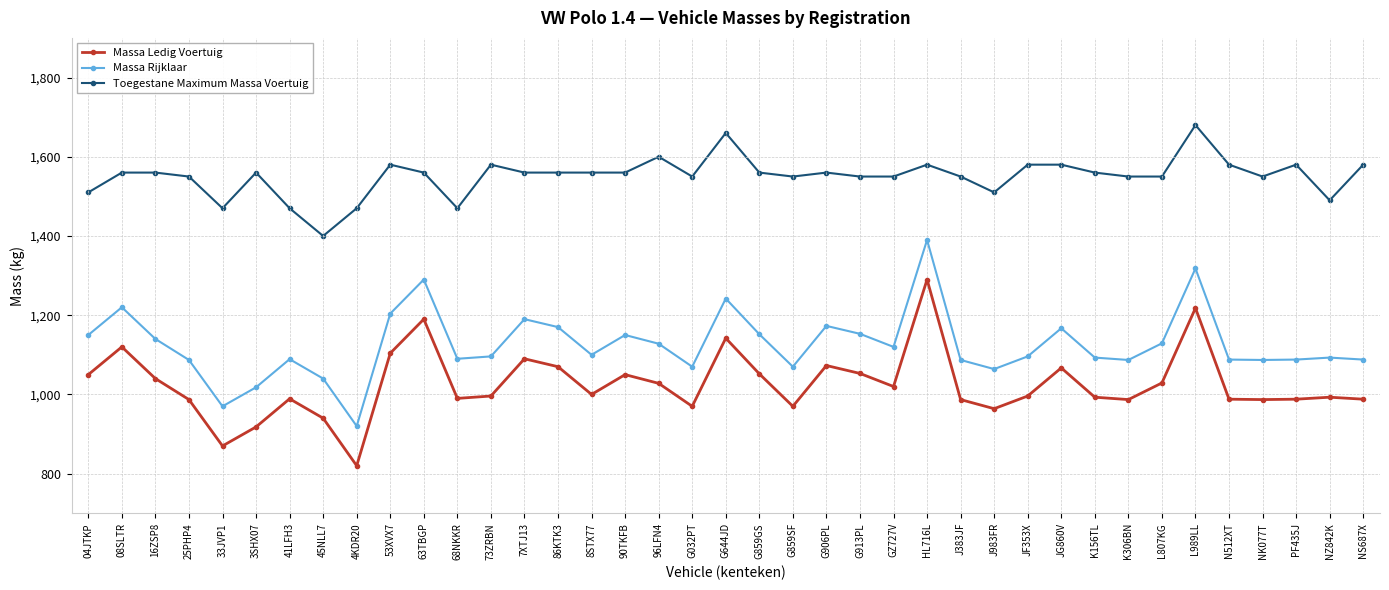

What is the total value across all series at L807KG?

3708